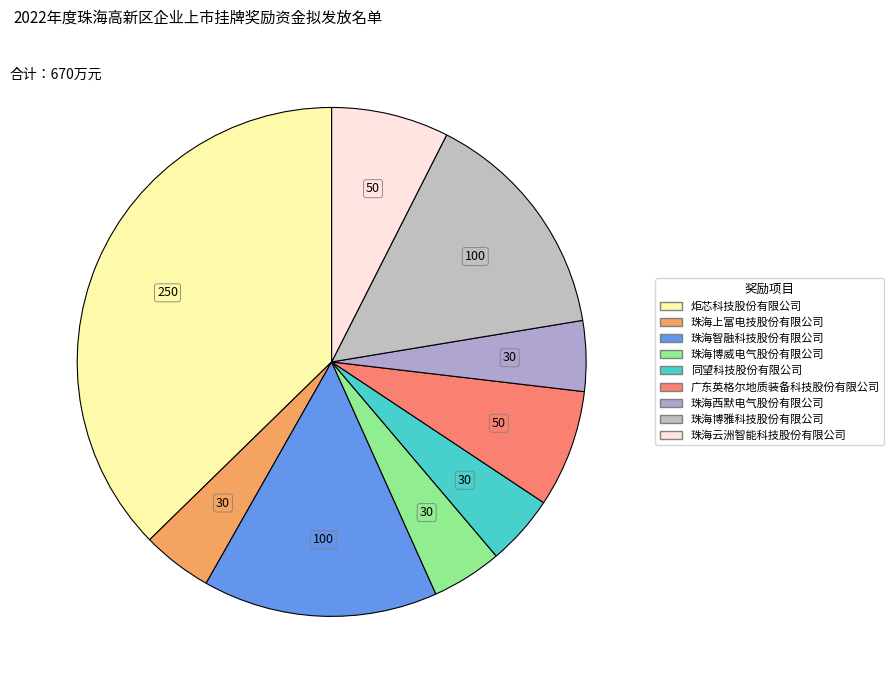

Is it true that 珠海智融科技股份有限公司 is 27% of the pie?

False